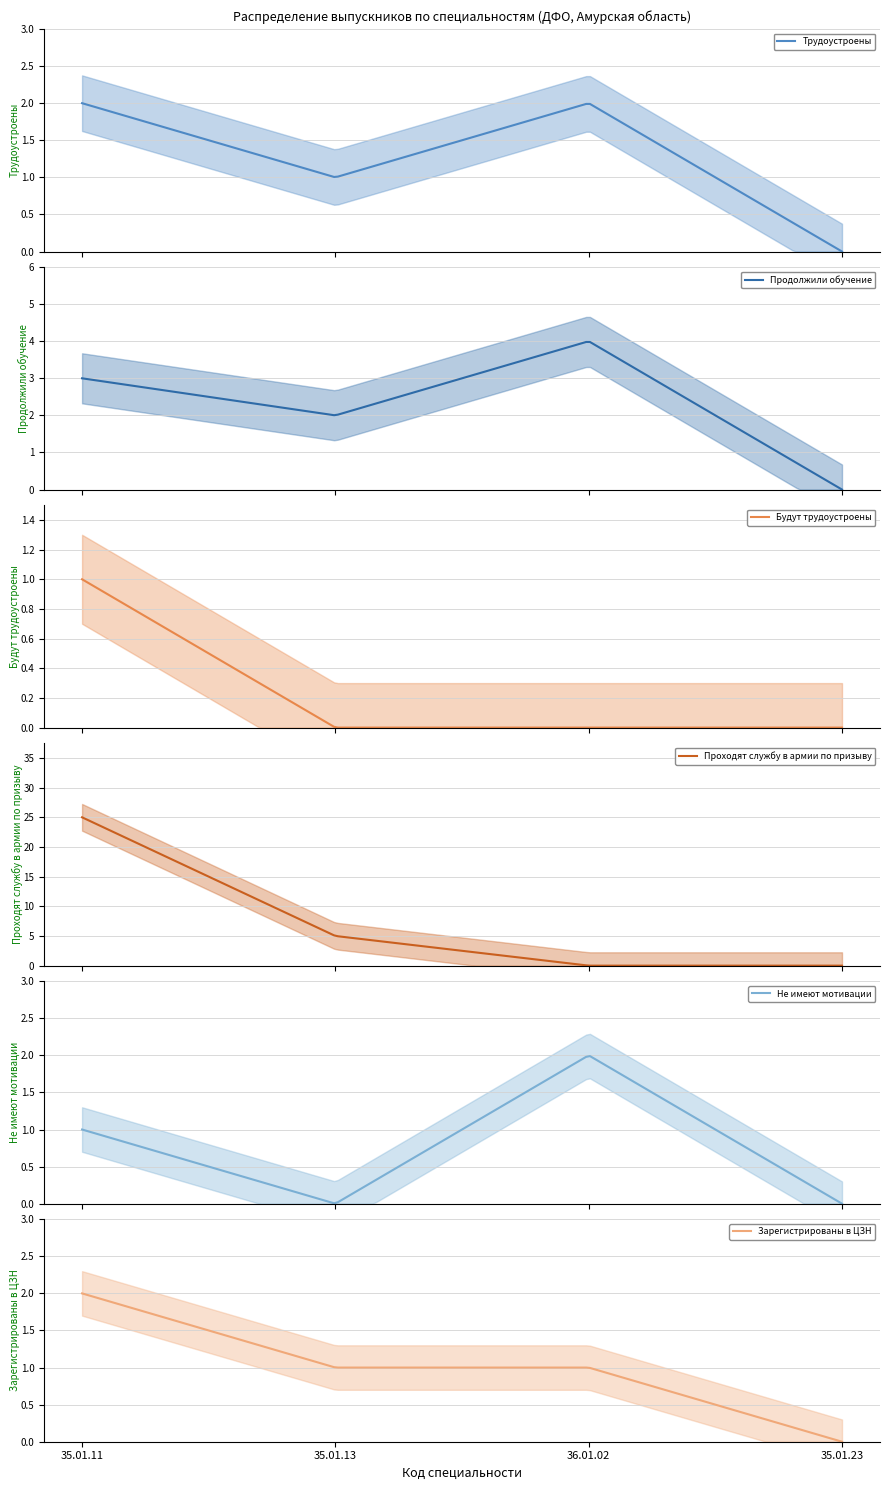

How many data points in Зарегистрированы в ЦЗН are above 1?

1